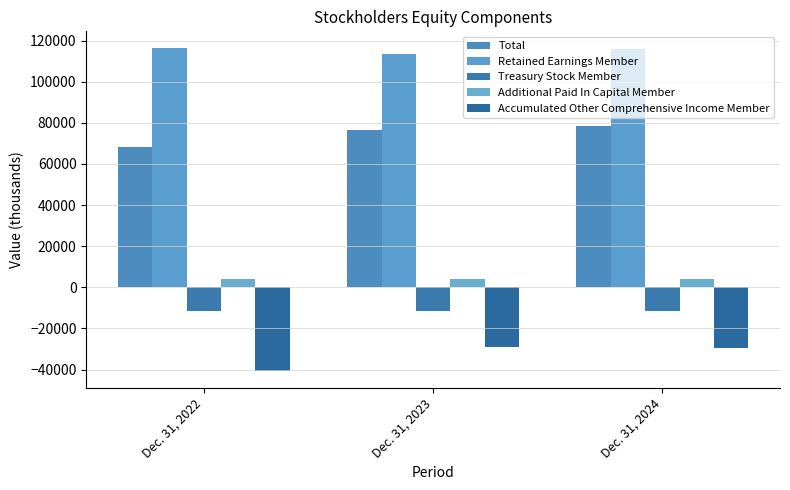

What is the value of the Treasury Stock Member bar at the 3rd from the left?

-11701